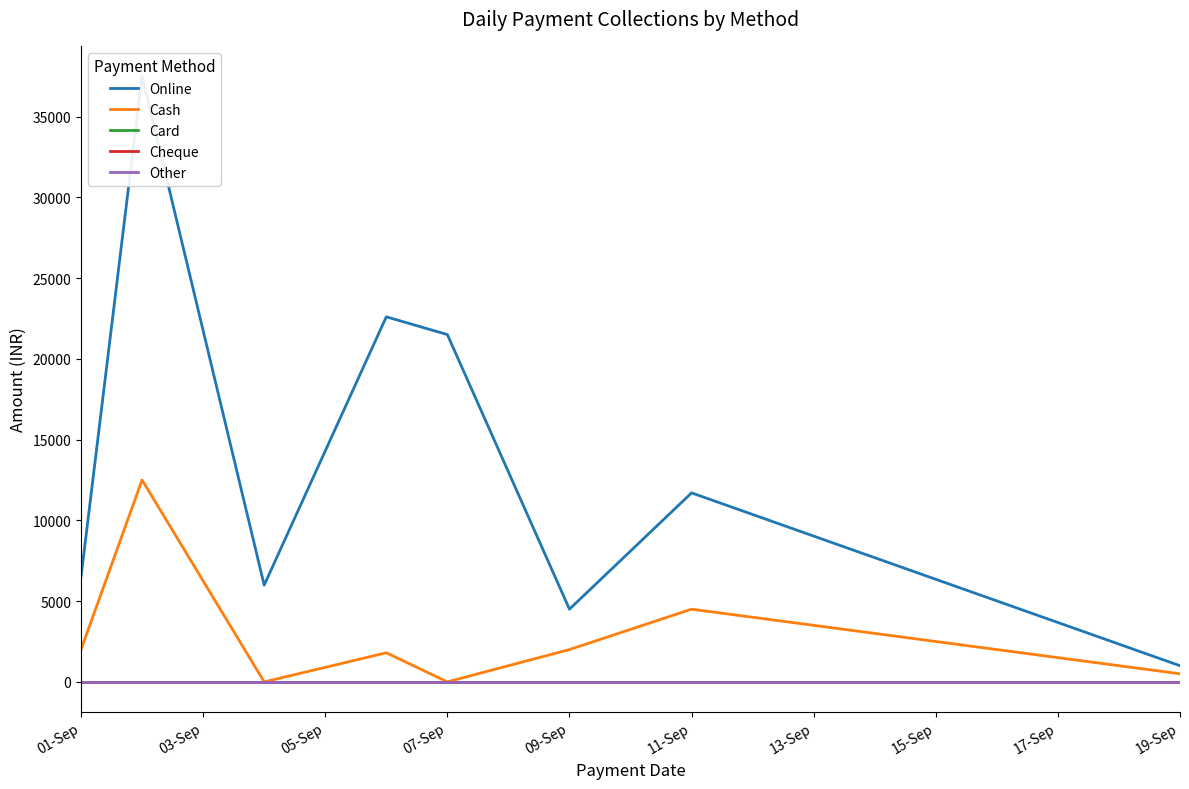

Which category has the highest value in the Card series?

01-Sep